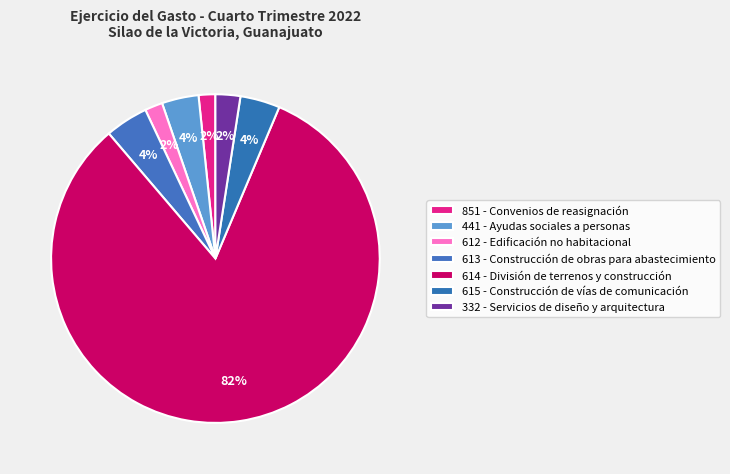

To the nearest percent, what portion does 441 - Ayudas sociales a personas represent?

4%